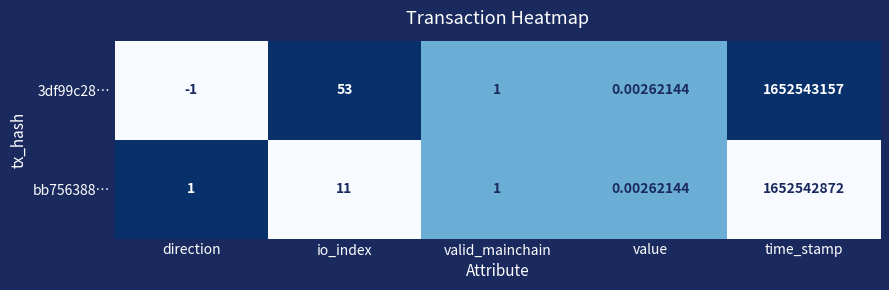

Which category has the lowest value across all series?

direction